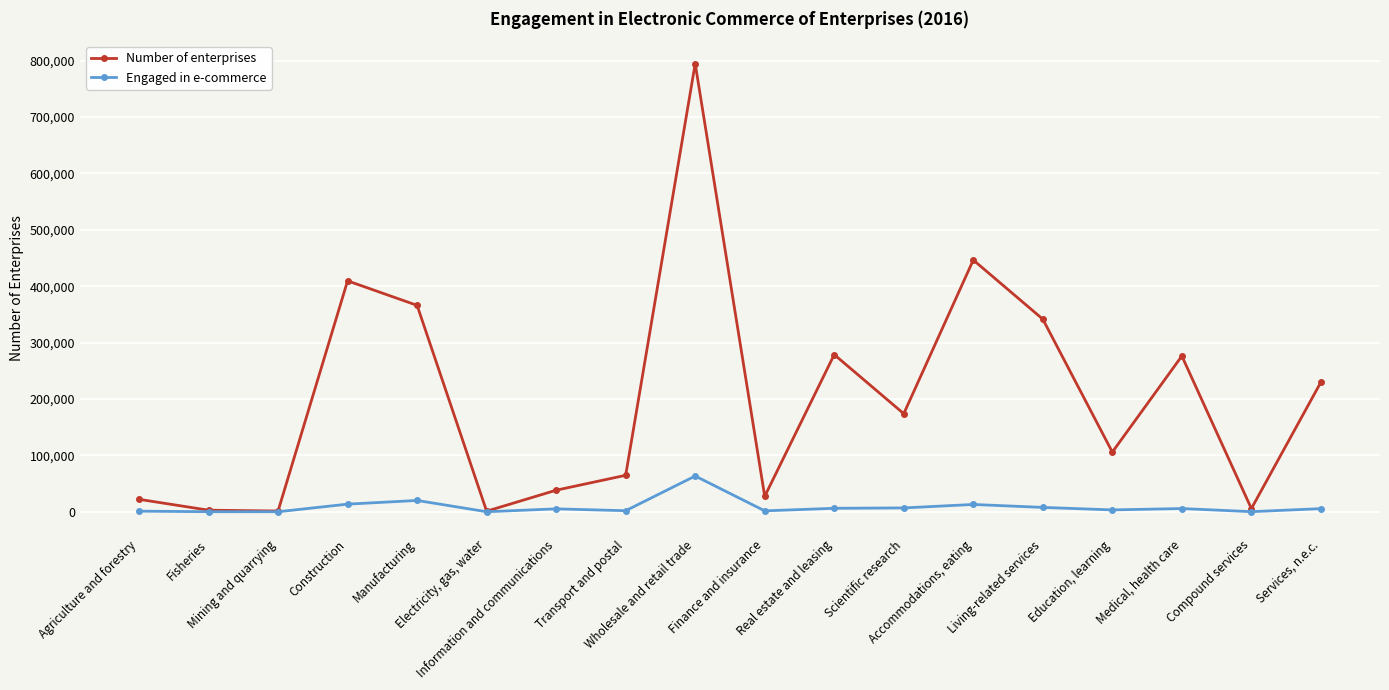

Between Wholesale and retail trade and Medical, health care, which series saw the biggest shift?

Number of enterprises